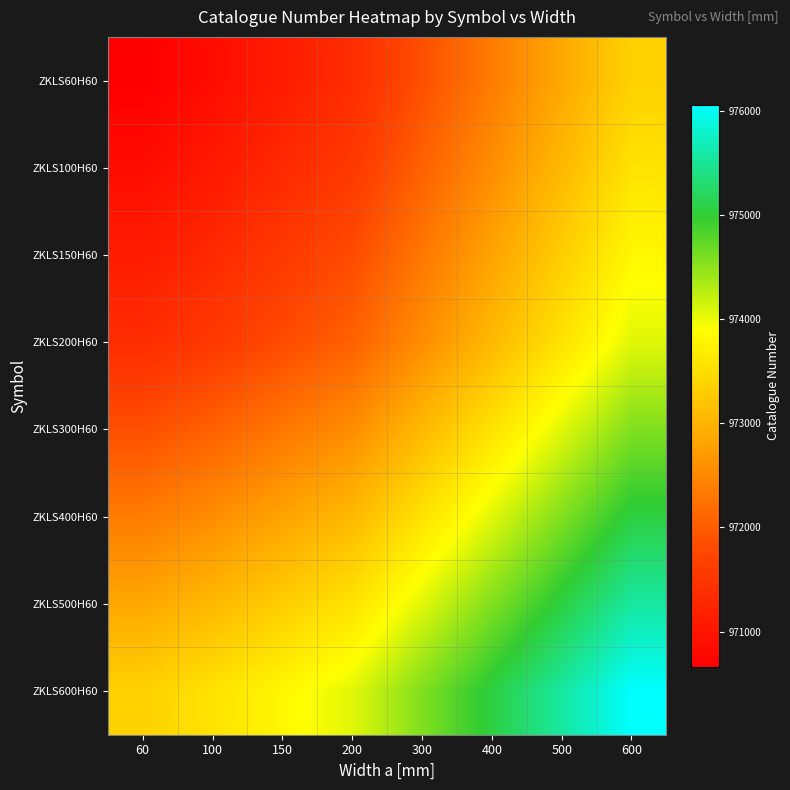

At how many categories does at least one series exceed 971783?

8